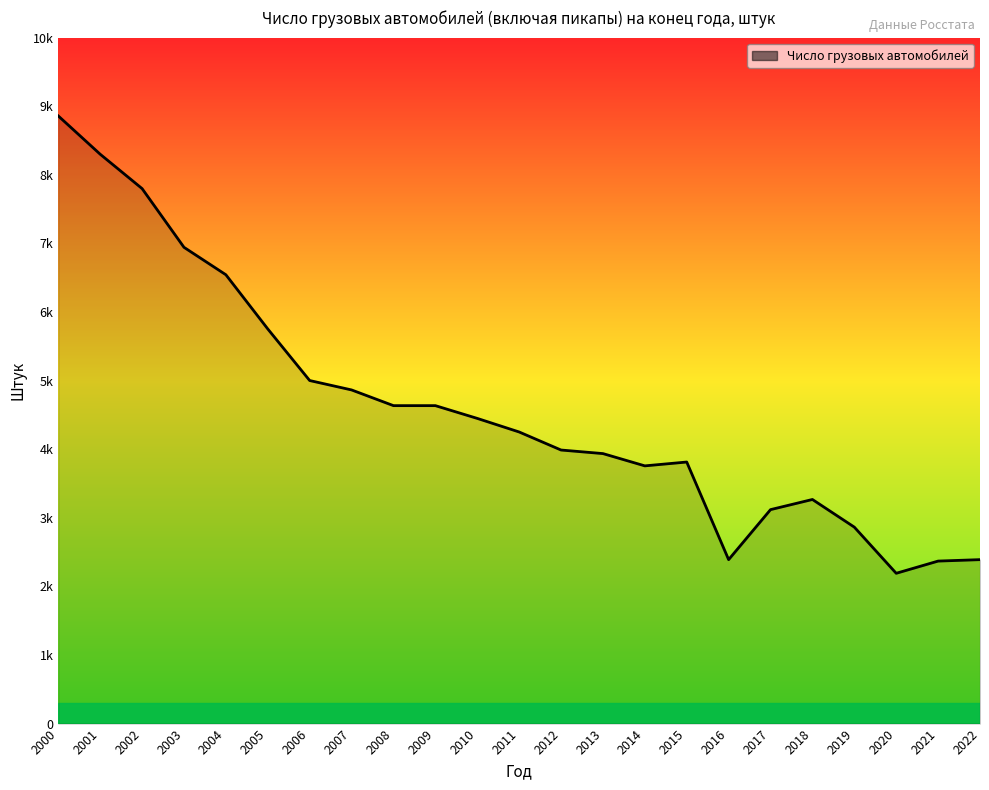

At which category does the chart reach its minimum across all series?

2020